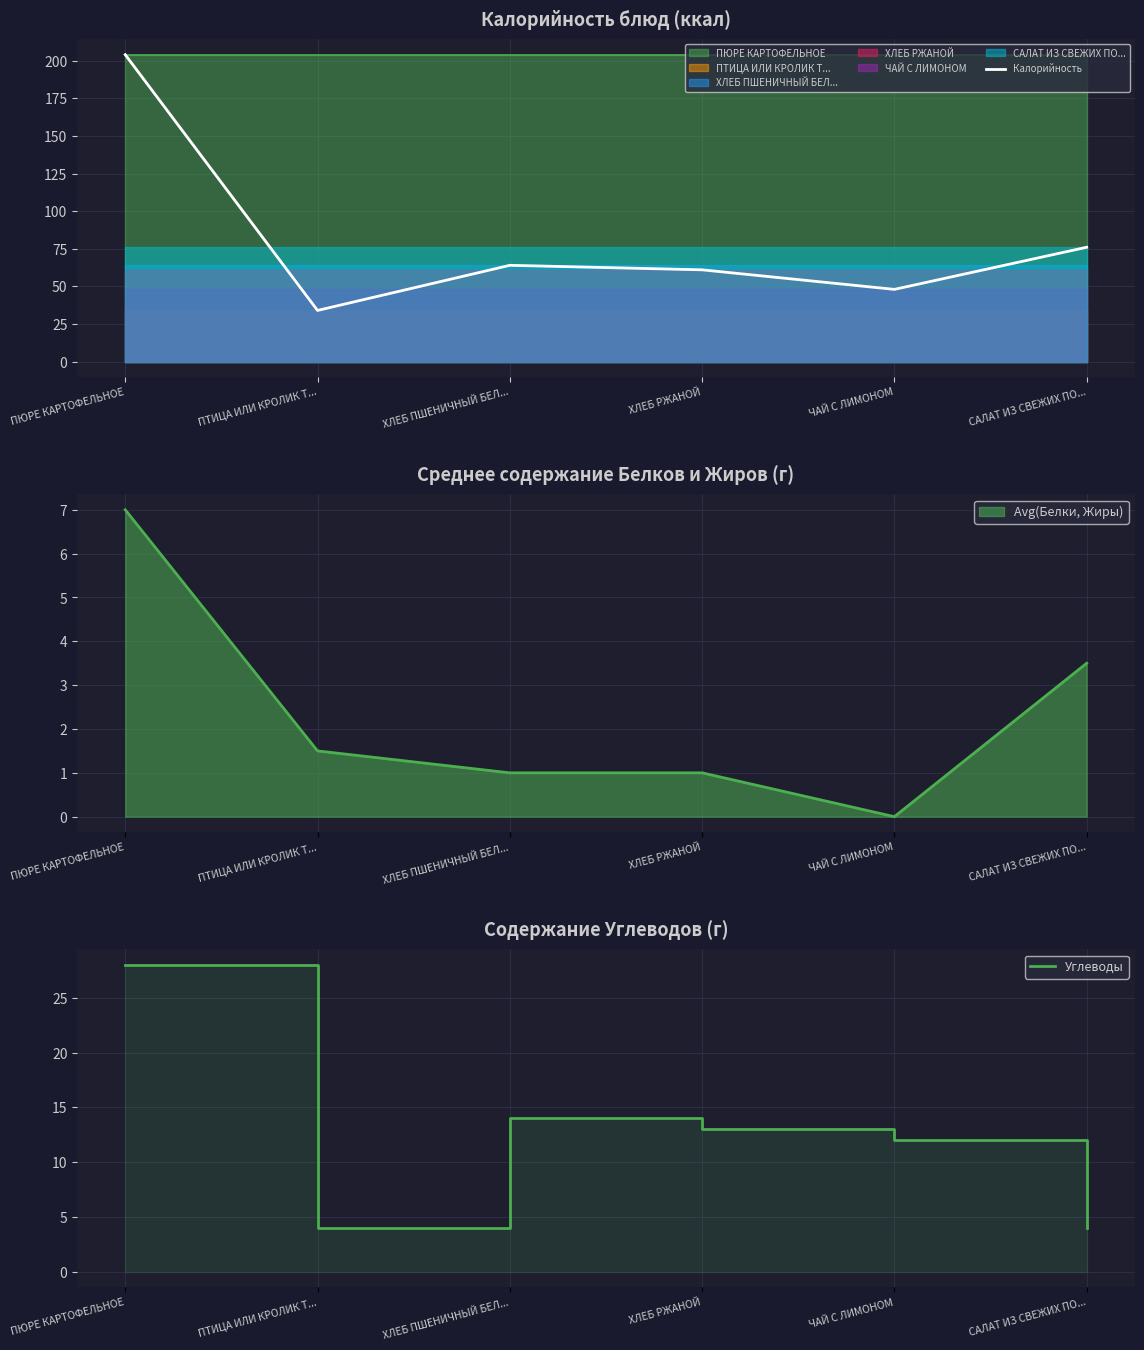

What is the label of the 6th point from the left?

САЛАТ ИЗ СВЕЖИХ ПО...